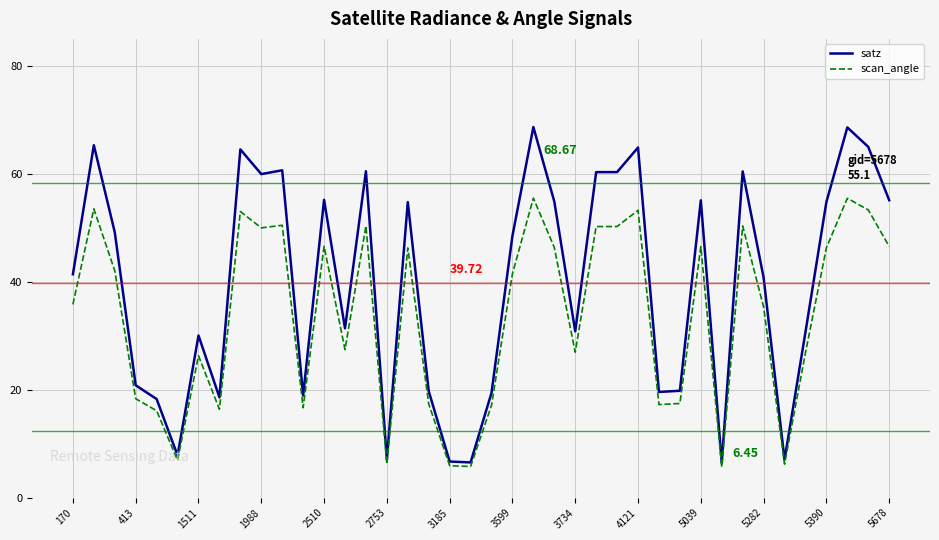

Does the chart display data point markers on the line(s)?

No